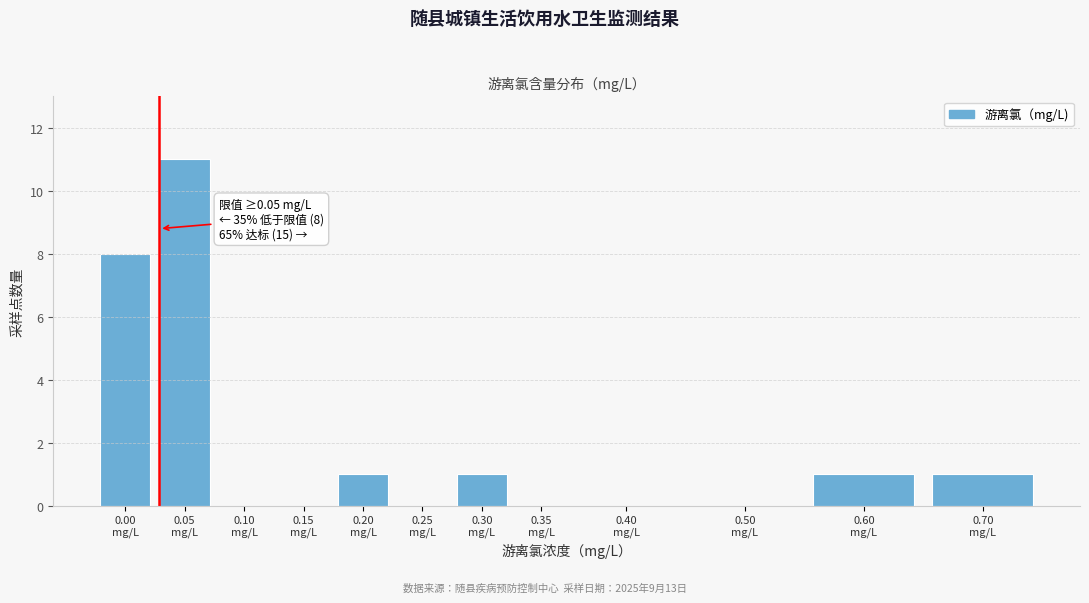

What is the sum of all values?

23